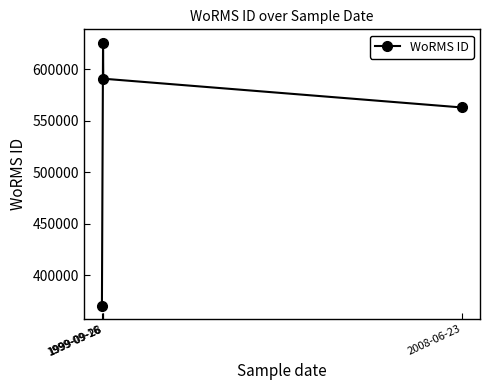

List the labels in order of value, largest first.

1999-09-26, 1999-09-28, 2008-06-23, 1999-09-16